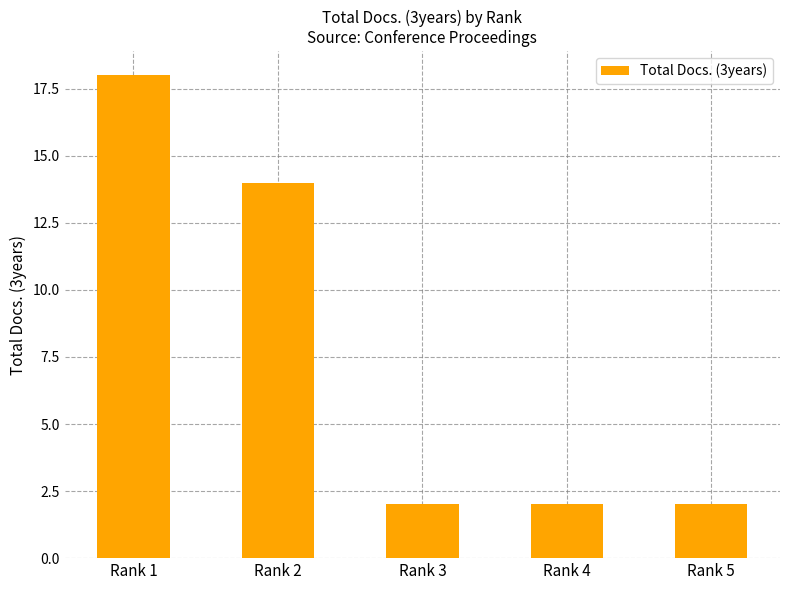

Count the number of categories in the chart.

5